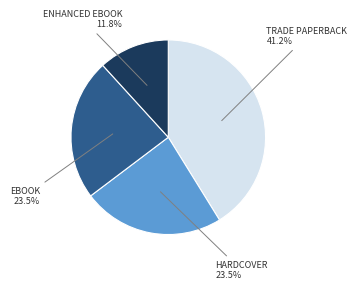

Does any single category account for the majority?

No